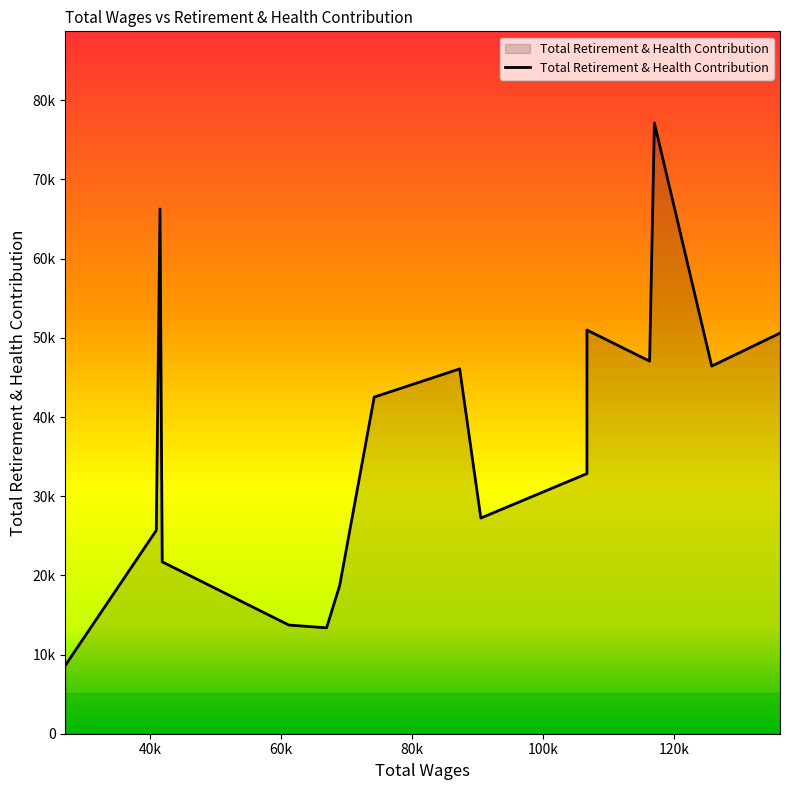

Approximately how many times larger is the value at 116259.0 compared to 106689.0?

0.9